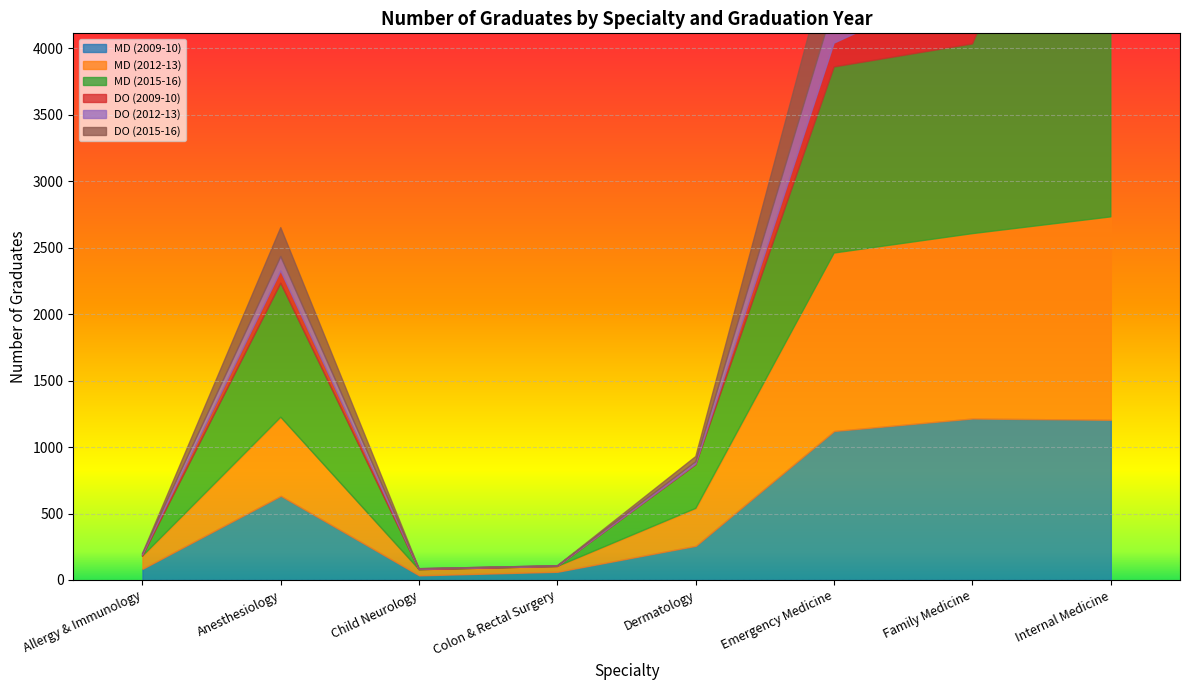

Which category has the highest value in the MD (2015-16) series?

Internal Medicine